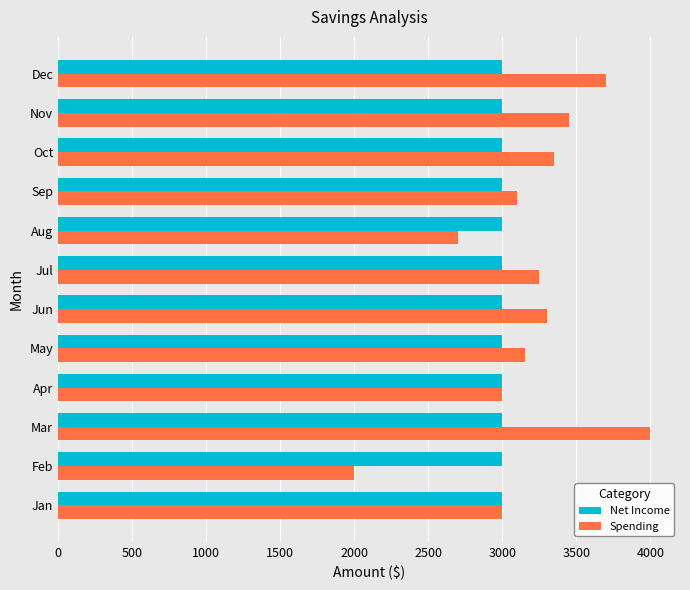

What is the maximum value for Spending?

4000